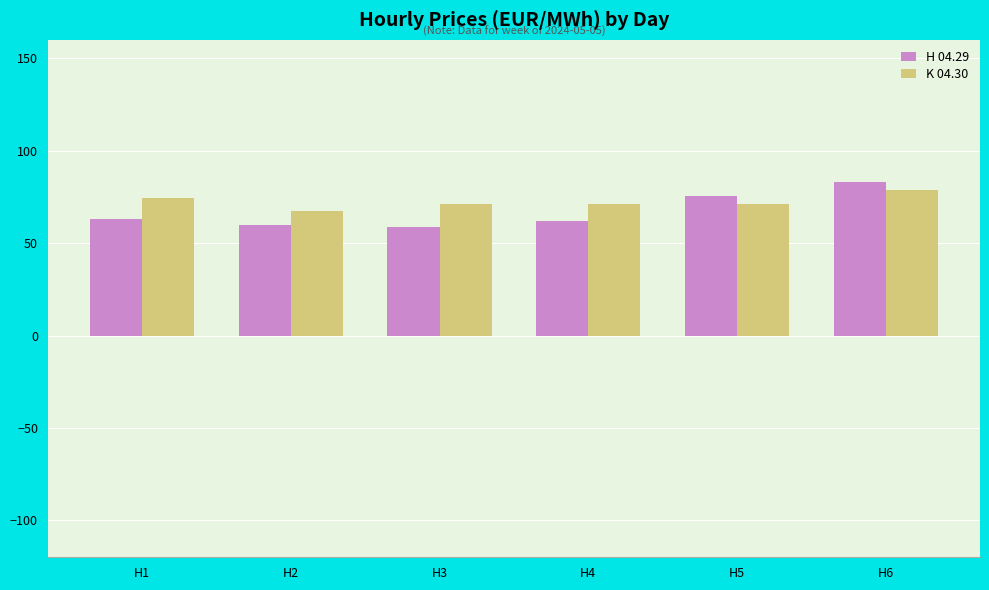

What is the highest value of the H 04.29 series?

83.2